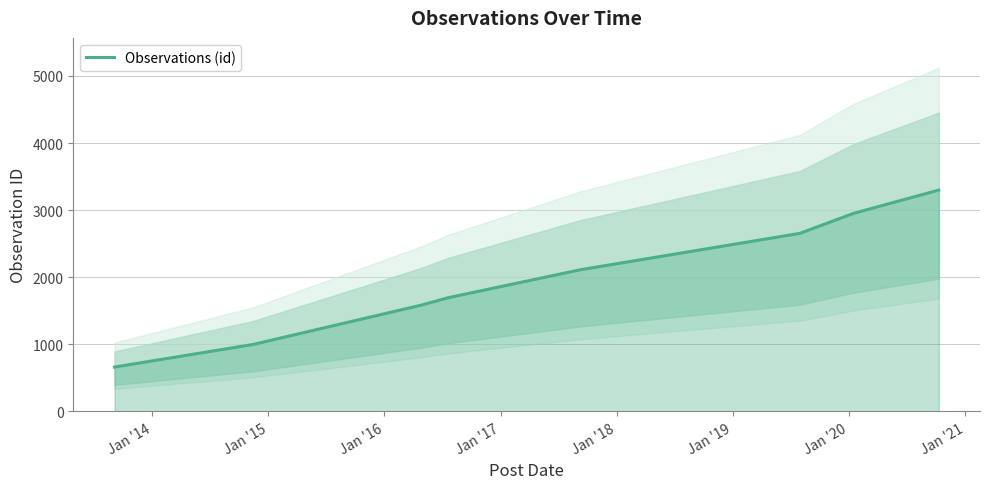

What is the difference between the maximum and second lowest values?

2300